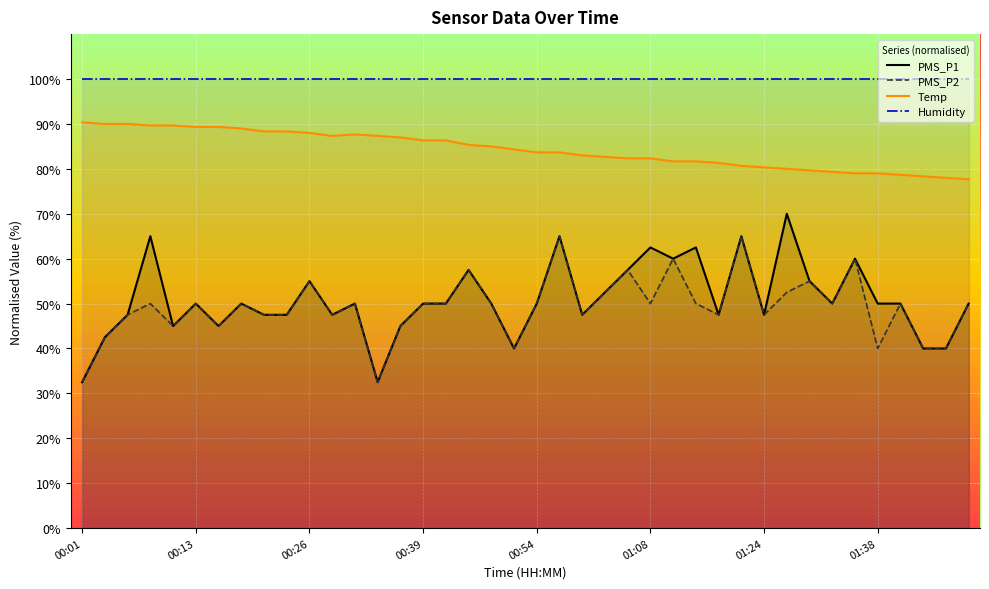

How many values in the PMS_P1 series are below 50?

16